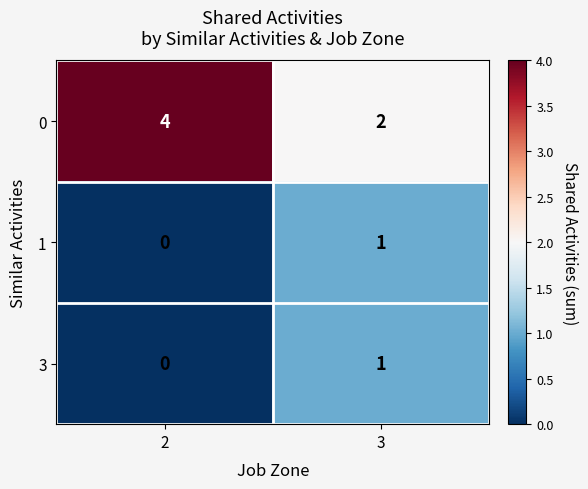

Reading left to right, extract all data points from this chart.

0: 4	2
1: 0	1
3: 0	1